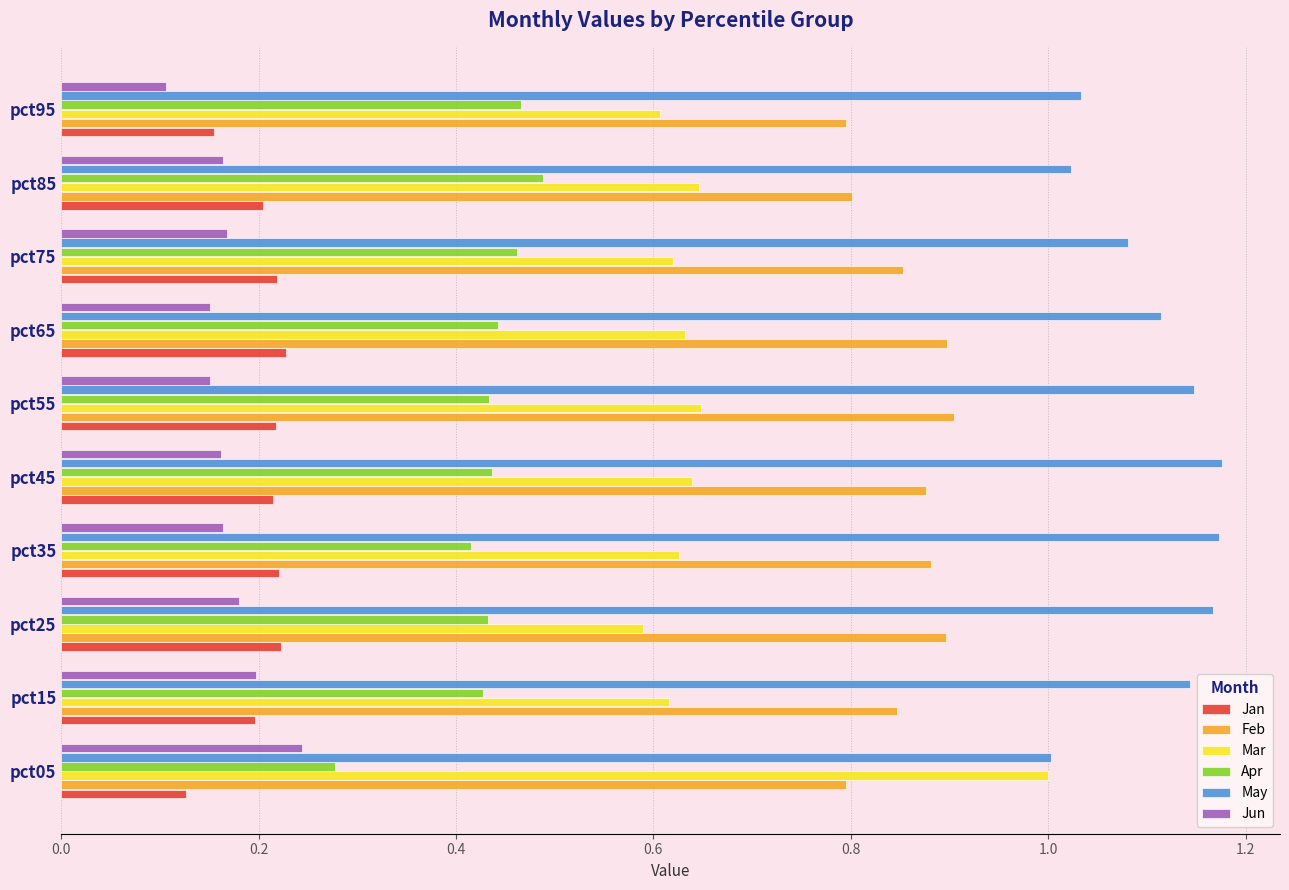

Is it true that May equals 0.4 at pct95?

False